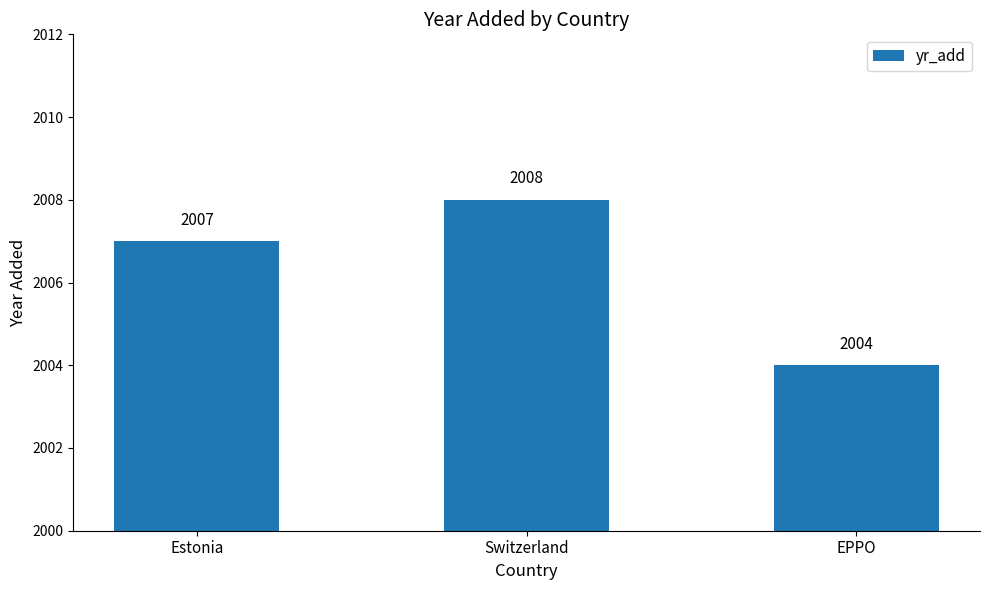

Which label corresponds to the smallest value in the chart?

EPPO